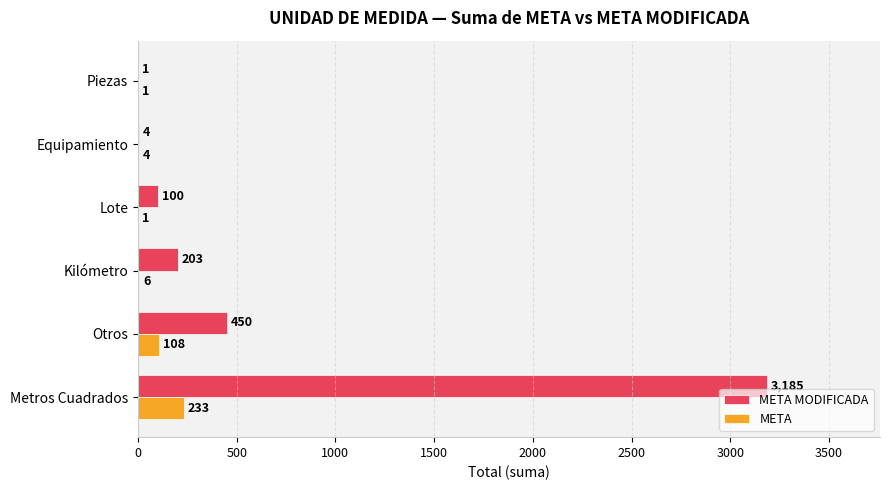

At which label does META reach its peak?

Metros Cuadrados